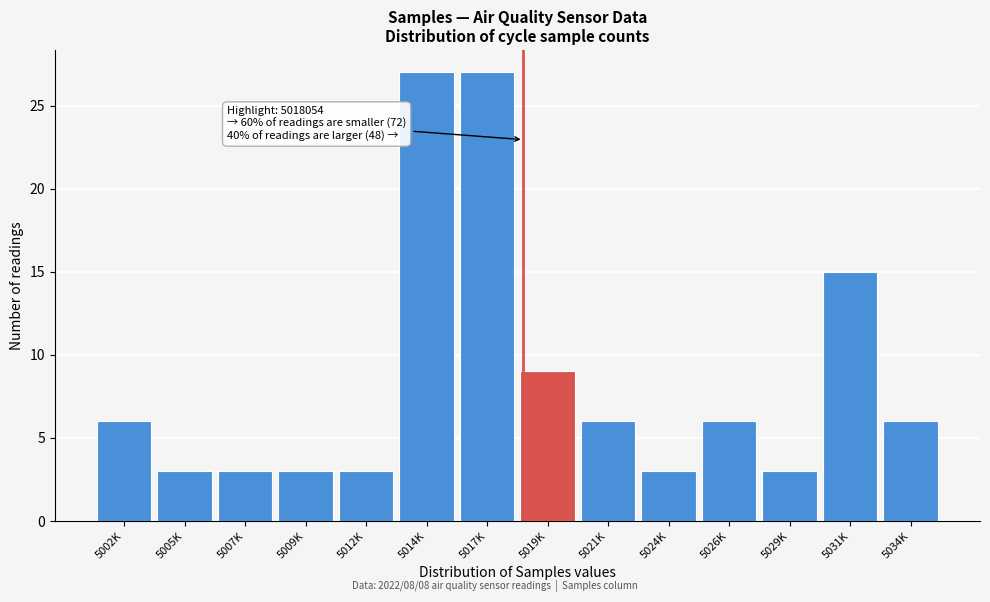

Reading left to right, list all the values displayed in this chart.

5002K=6	5005K=3	5007K=3	5009K=3	5012K=3	5014K=27	5017K=27	5019K=9	5021K=6	5024K=3	5026K=6	5029K=3	5031K=15	5034K=6